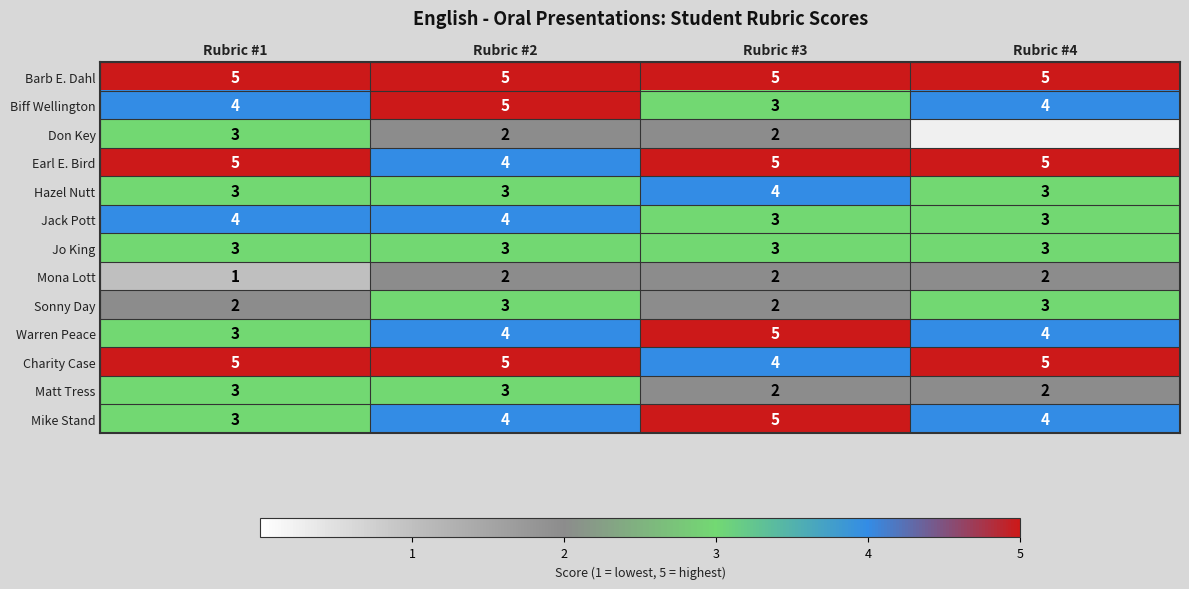

Count the number of data series in this chart.

13